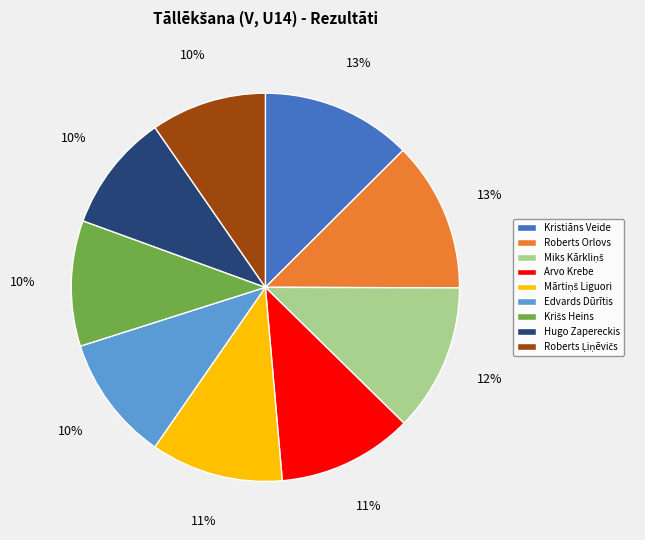

To the nearest percent, what is the difference between the Hugo Zapereckis and Arvo Krebe slice percentages?

1%